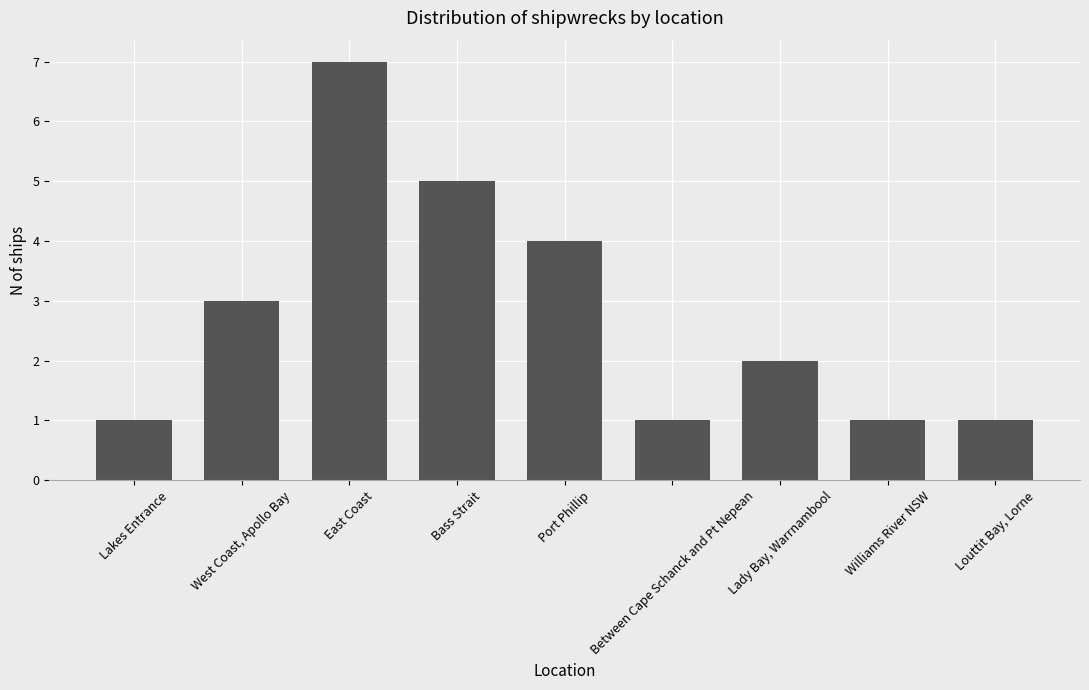

What is the value of the 9th bar from the left?

1